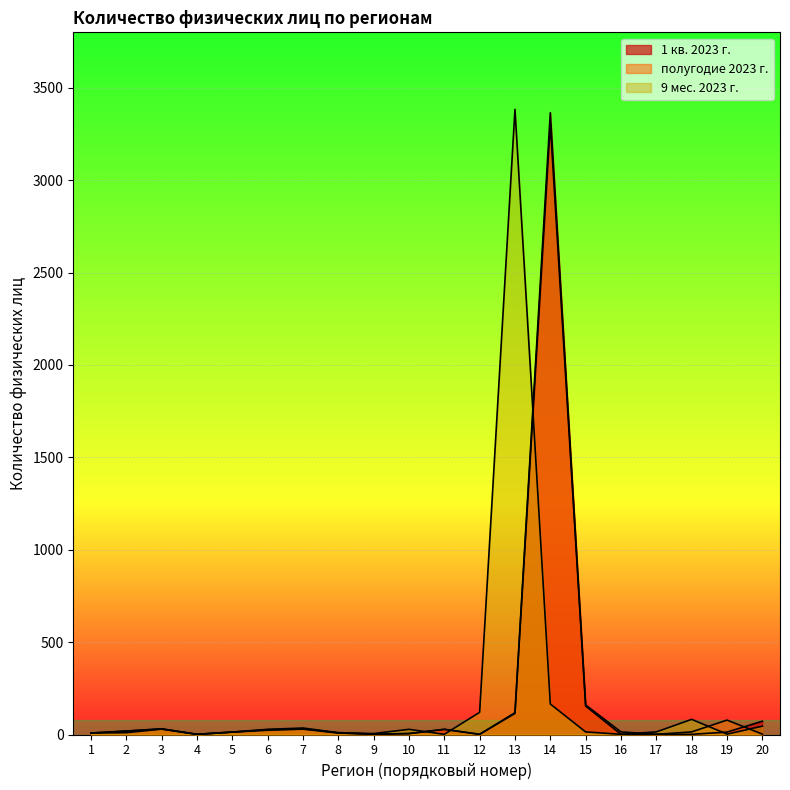

Between which two adjacent categories do 9 мес. 2023 г. and 1 кв. 2023 г. first intersect?

10 and 11